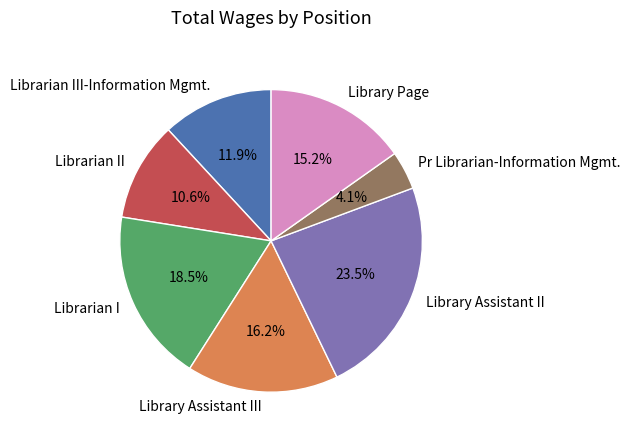

To the nearest percent, what percentage of the pie is Library Page?

15%